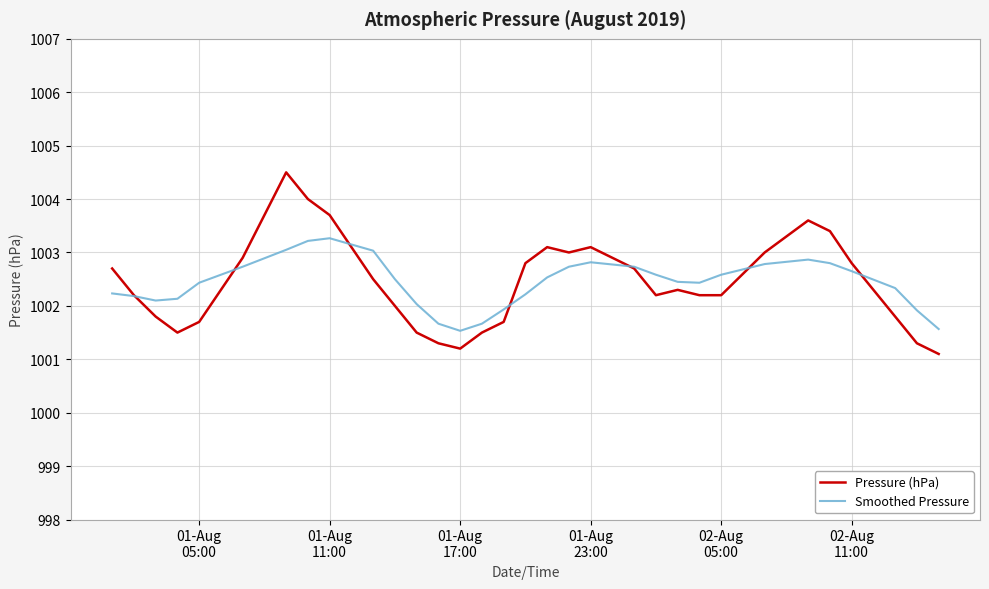

List the series in order of their peak value, highest first.

Pressure (hPa), Smoothed Pressure